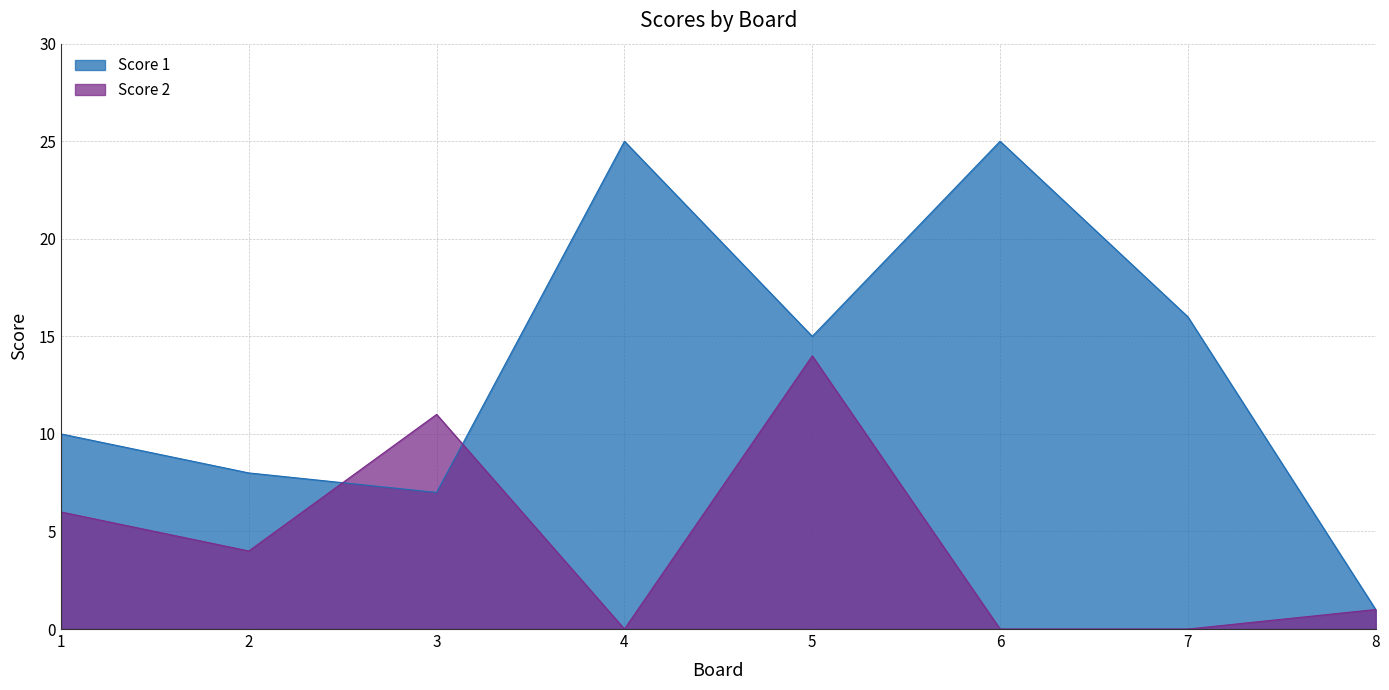

Rank the categories by Score 1 value from lowest to highest.

8, 3, 2, 1, 5, 7, 4, 6